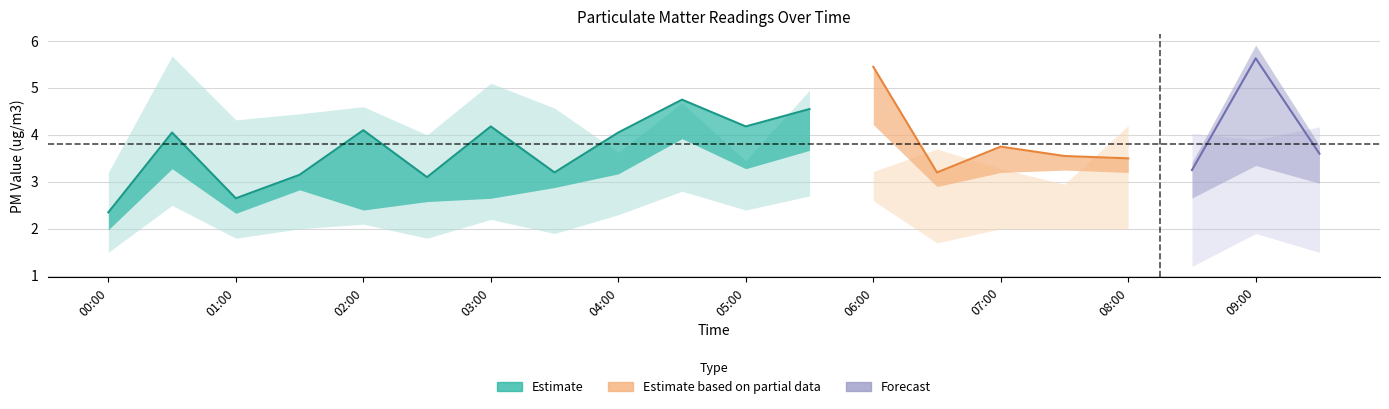

What is the label of the 7th point from the right?

06:30